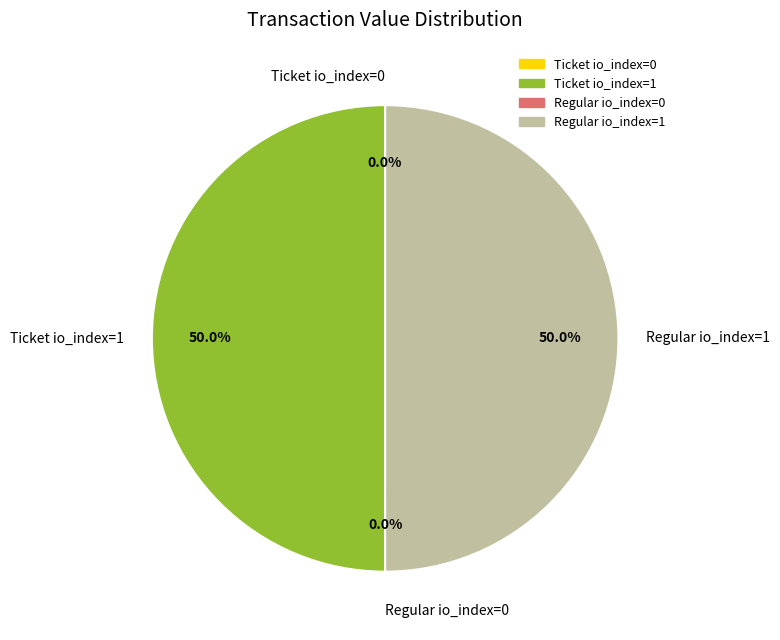

To the nearest percent, what is the average slice percentage?

25%